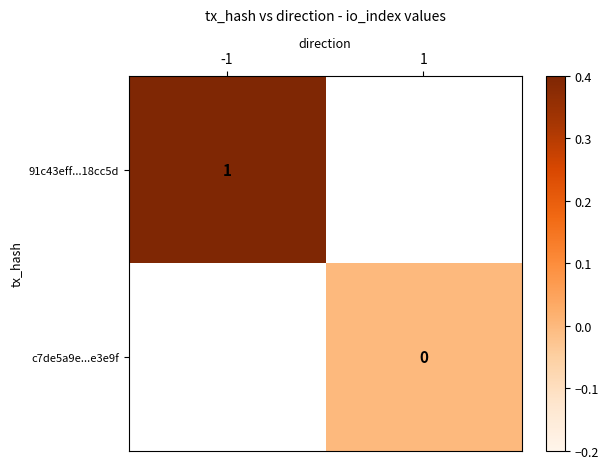

Which has a higher value, 1 or -1?

-1